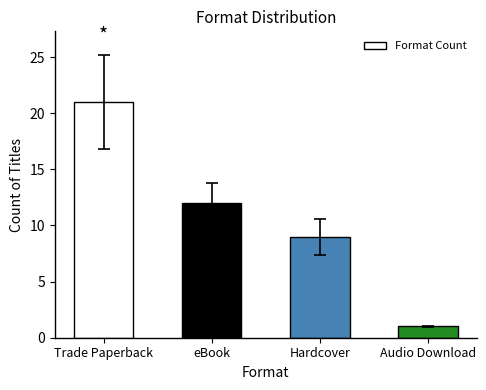

How many values are between 9 and 21?

3